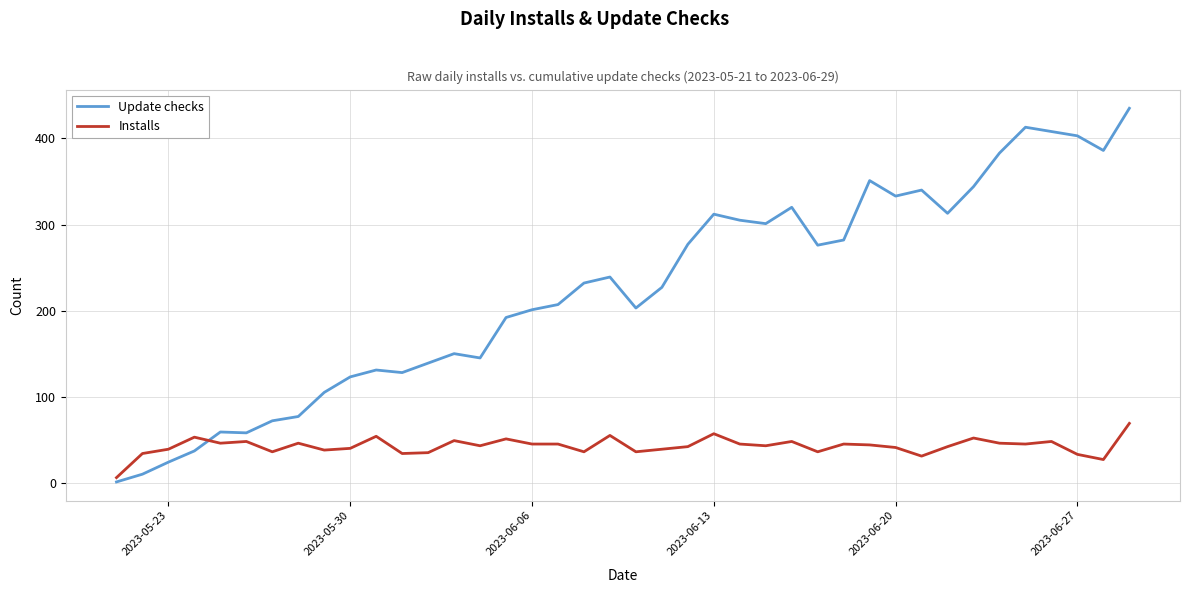

What is the difference between the maximum and minimum values in the Installs series?

63